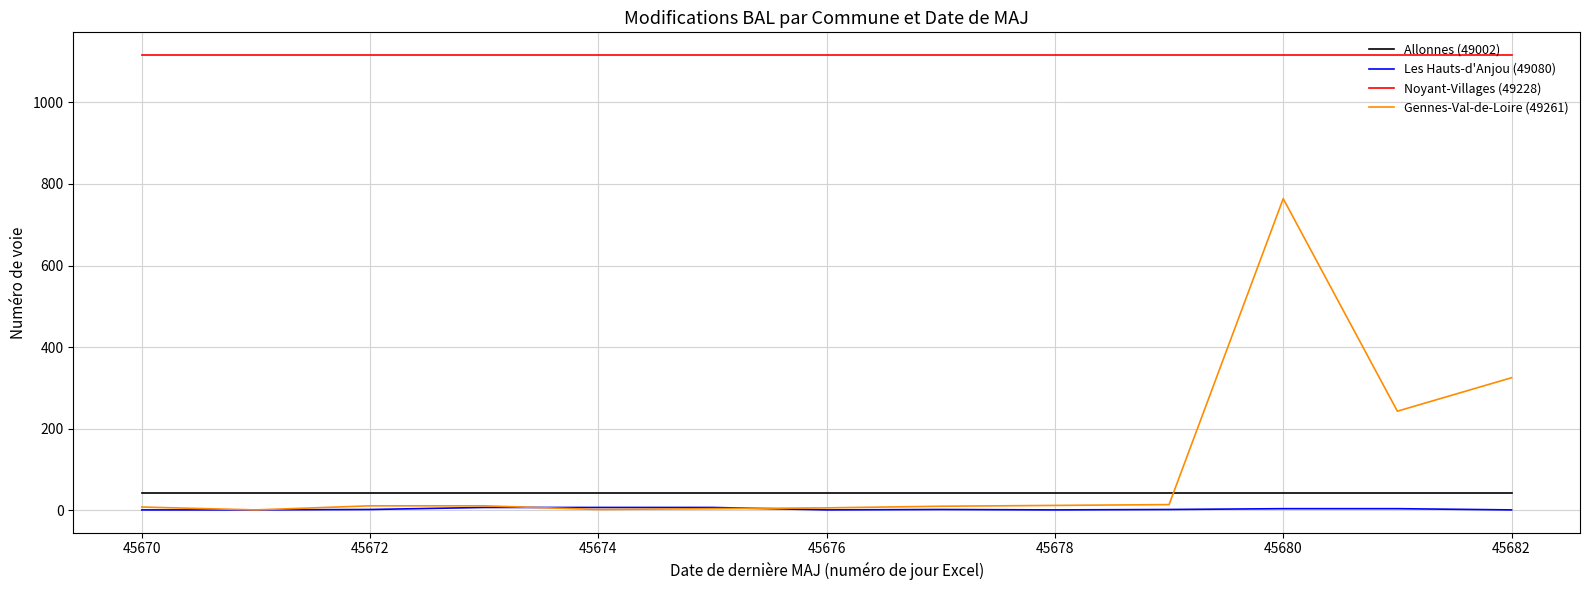

At how many categories does at least one series exceed 316?

13